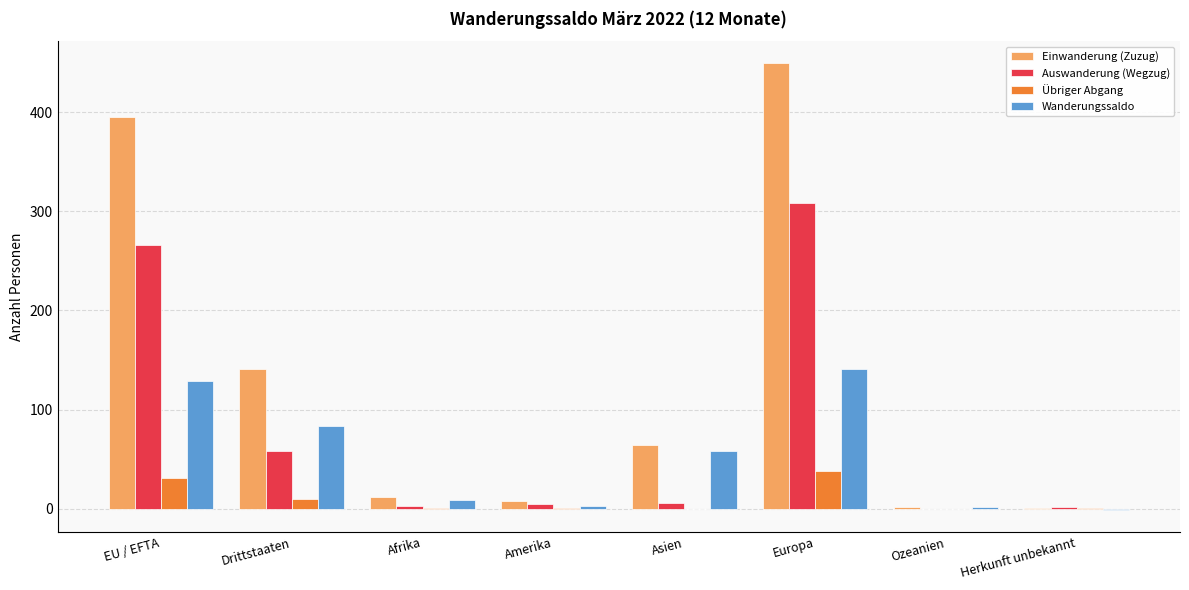

Is it true that Einwanderung (Zuzug) equals 65 at Drittstaaten?

False